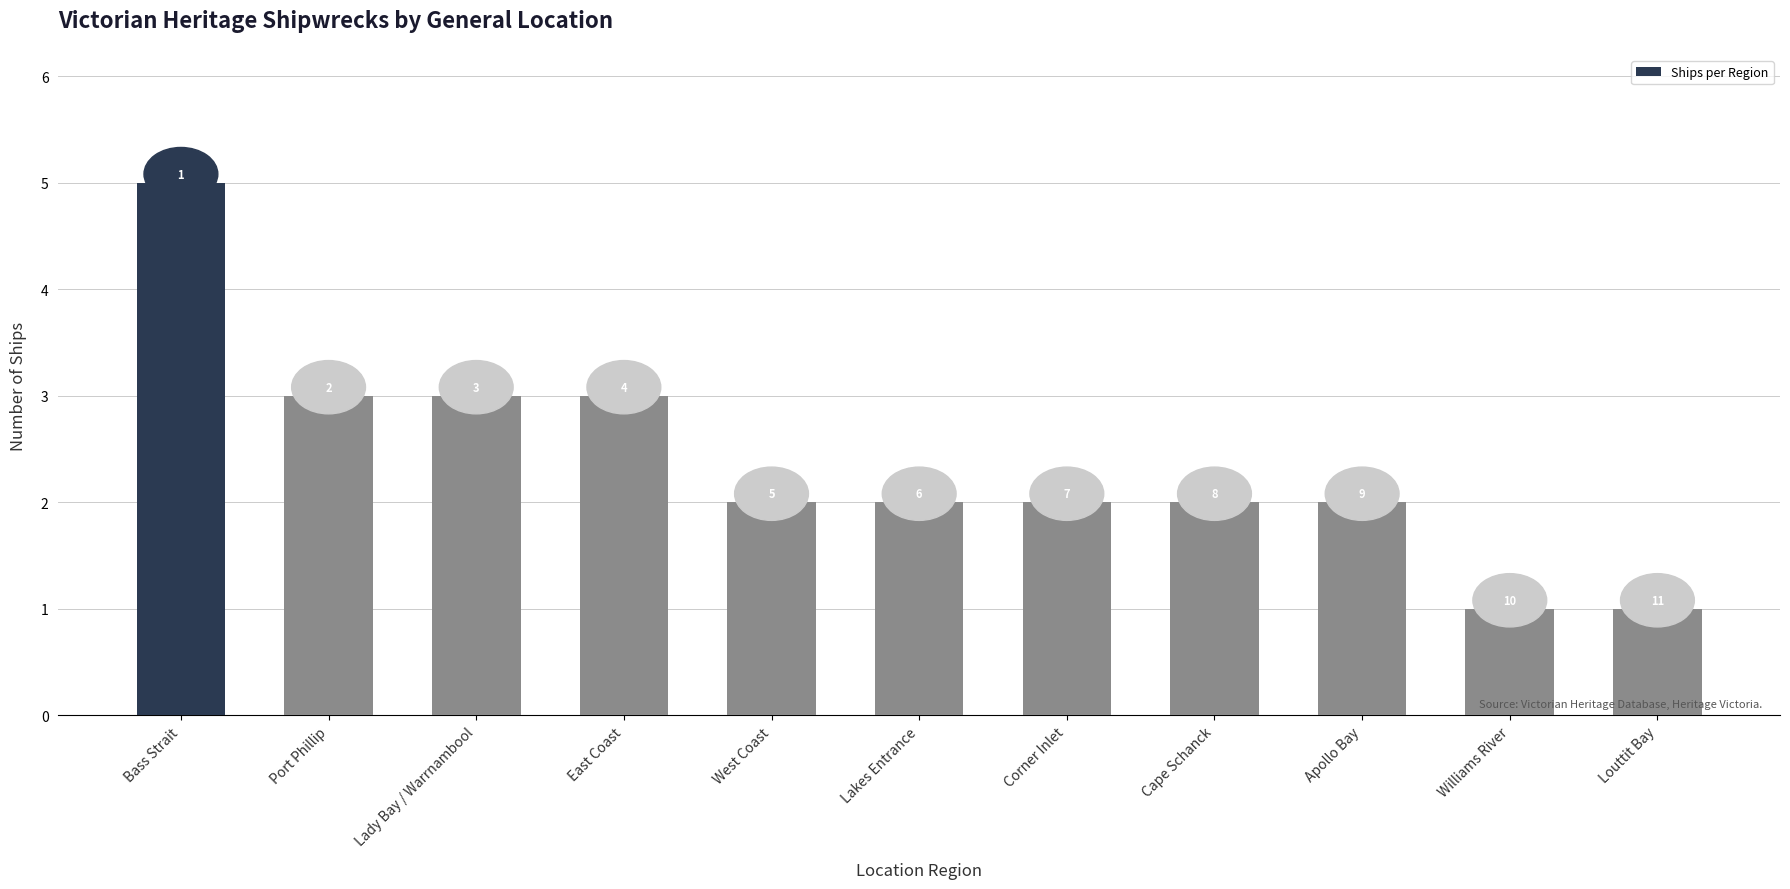

Read the value at Bass Strait.

5